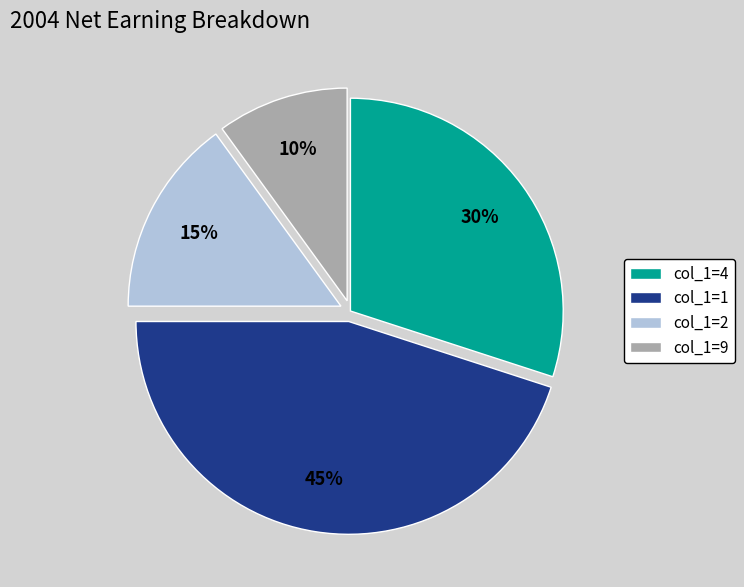

To the nearest percent, what percentage of the pie is col_1=1?

45%